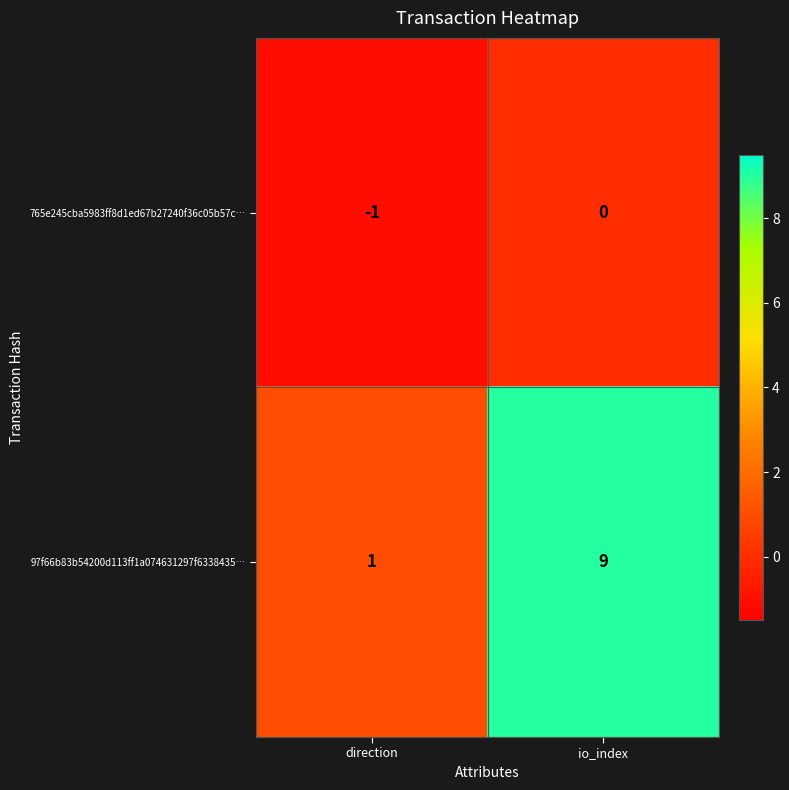

What is the average value of the 97f66b83b54200d113ff1a074631297f6338435… series?

5